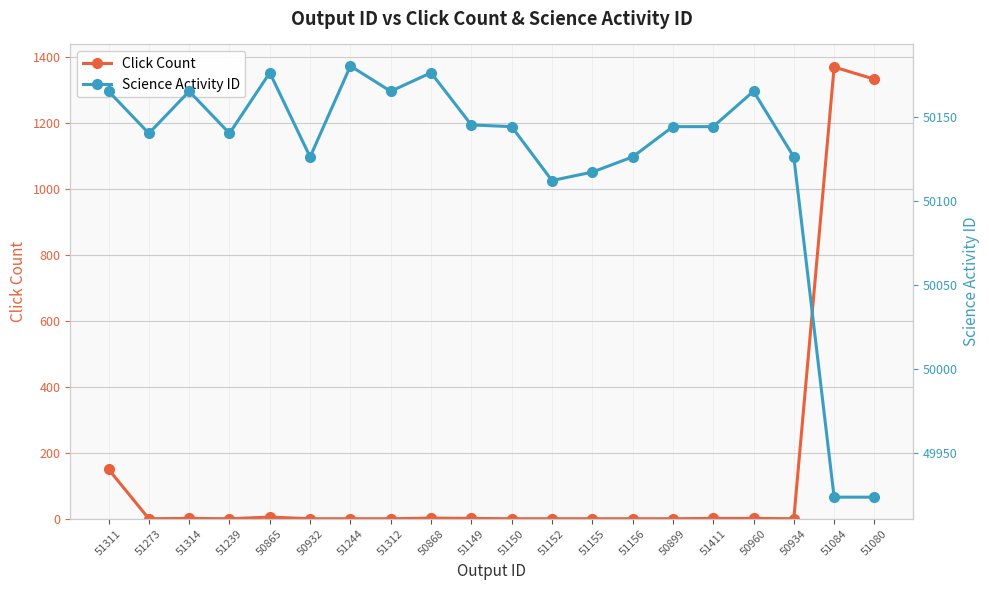

What is the sum of the Click Count values at 51084 and 51314?

1372